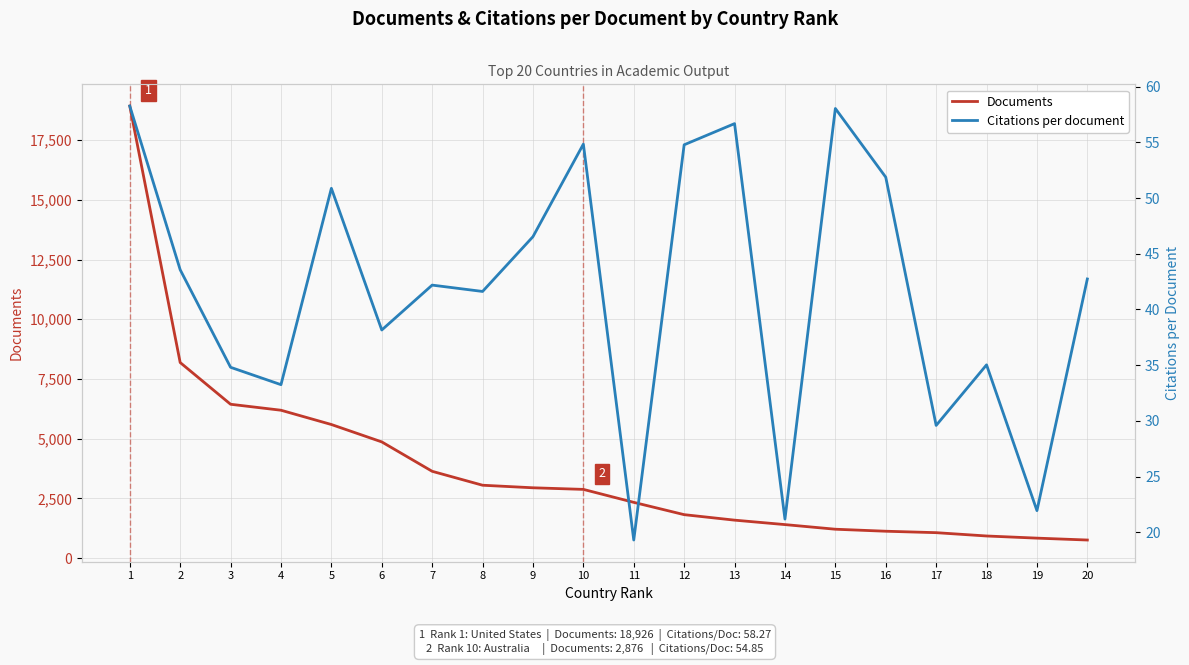

Does the chart display data point markers on the line(s)?

No